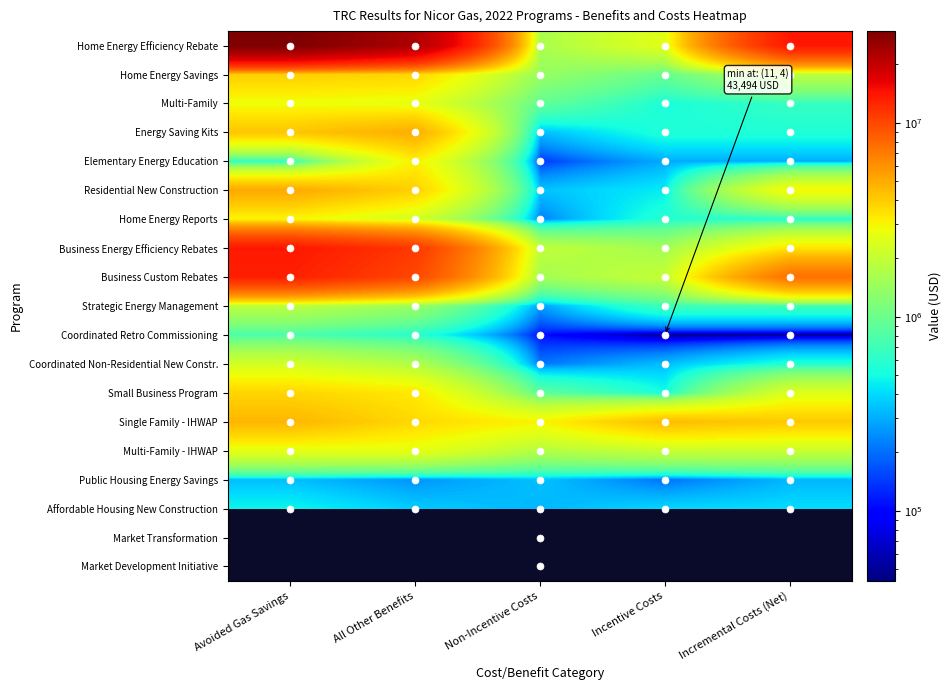

Which series has the largest total across all categories?

Home Energy Efficiency Rebate